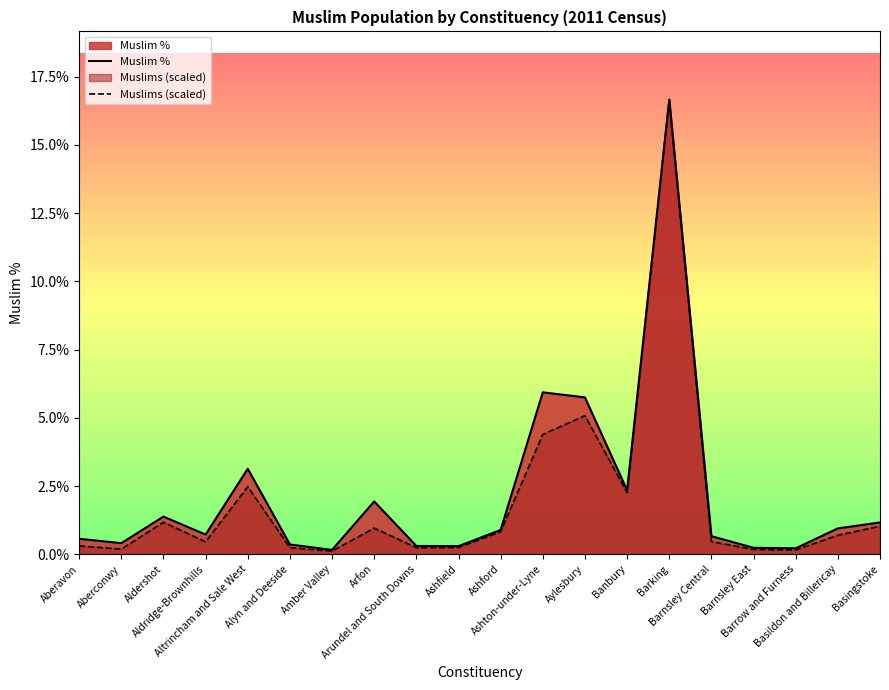

Which series has the largest total across all categories?

Muslim %